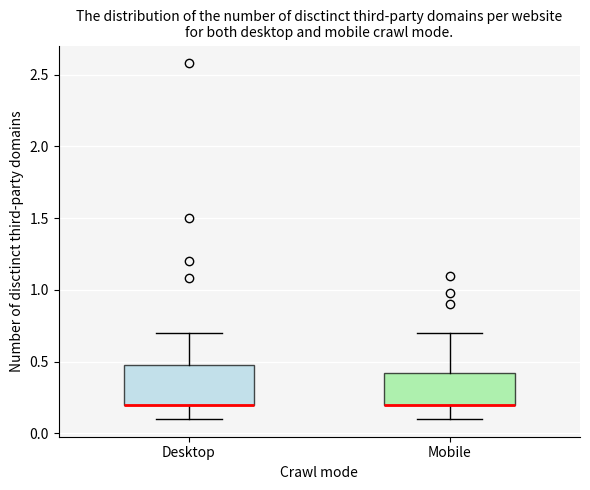

Where is the lower edge of the box for Desktop on the y-axis? The values are not printed on the chart, so give them approximately, as read against the axis.

0.2